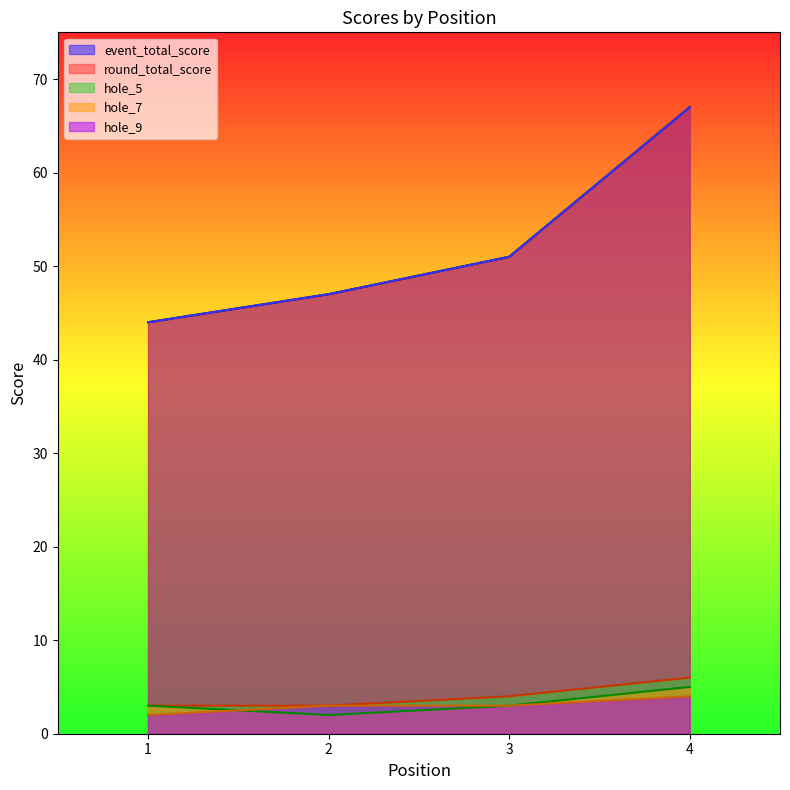

The hole_7 series shows 3 at 2. True or false?

False